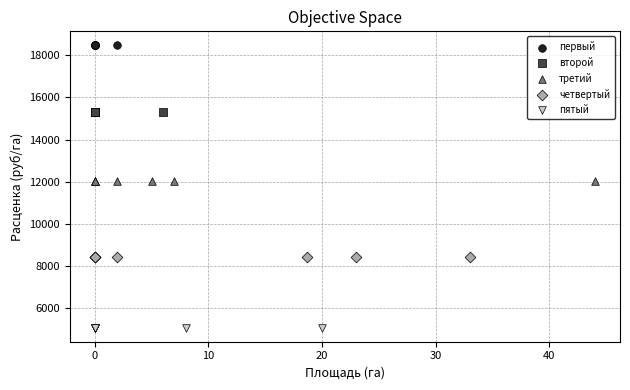

Which series reaches the maximum Y coordinate?

первый